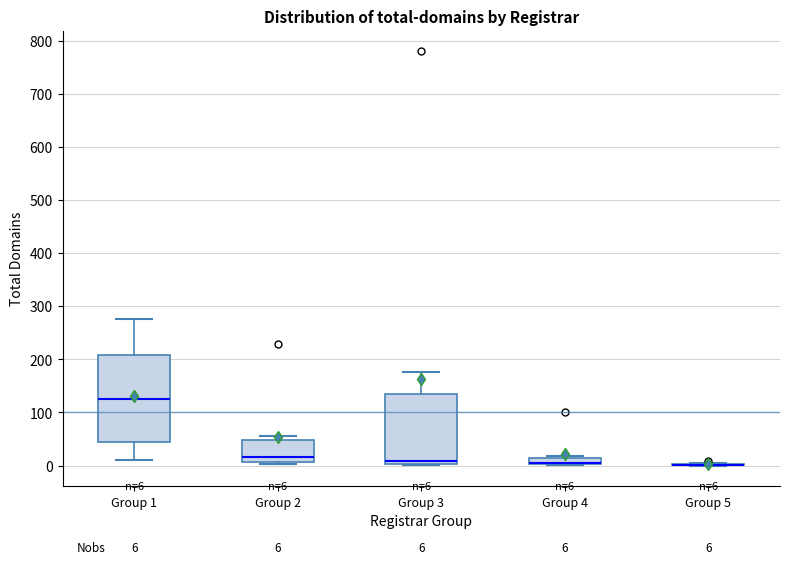

Which box is the tallest, from its lower edge to its upper edge?

Group 1